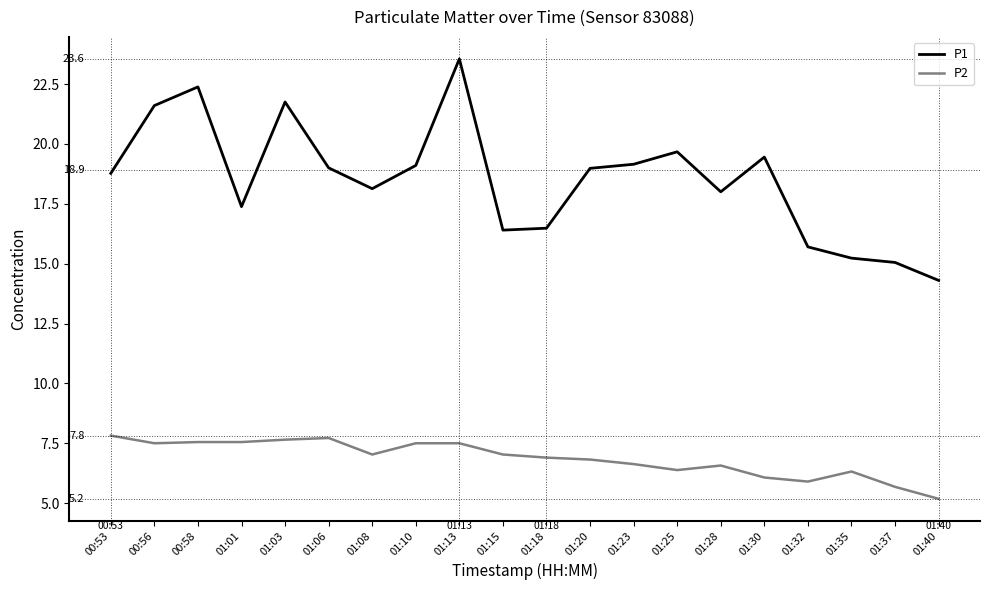

True or false: P2 has more than 2 points higher than both neighbors.

True